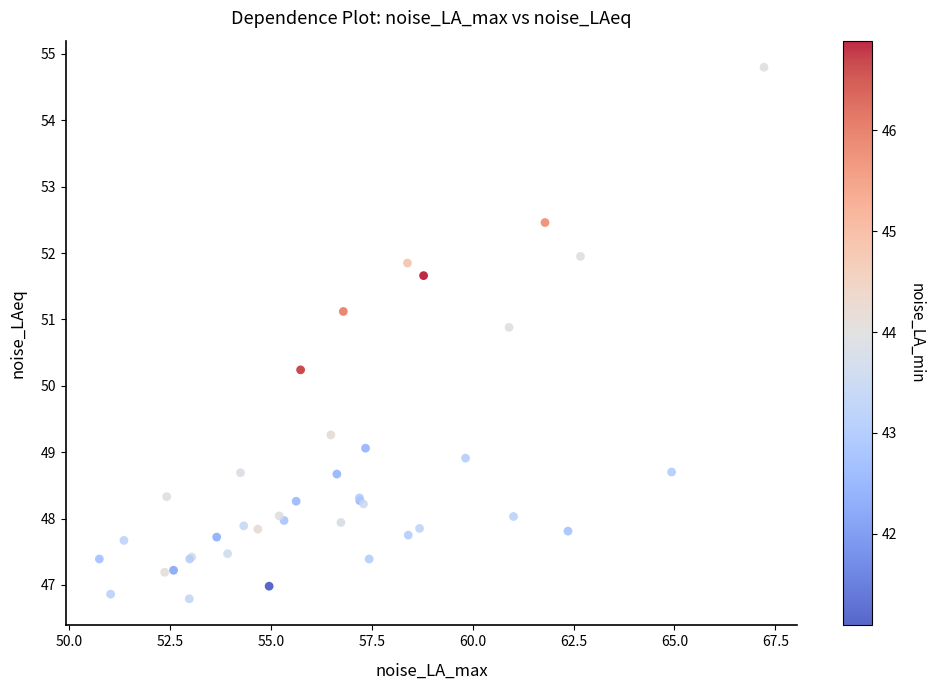

What Y value in the scatter plot is closest to 50?

50.2